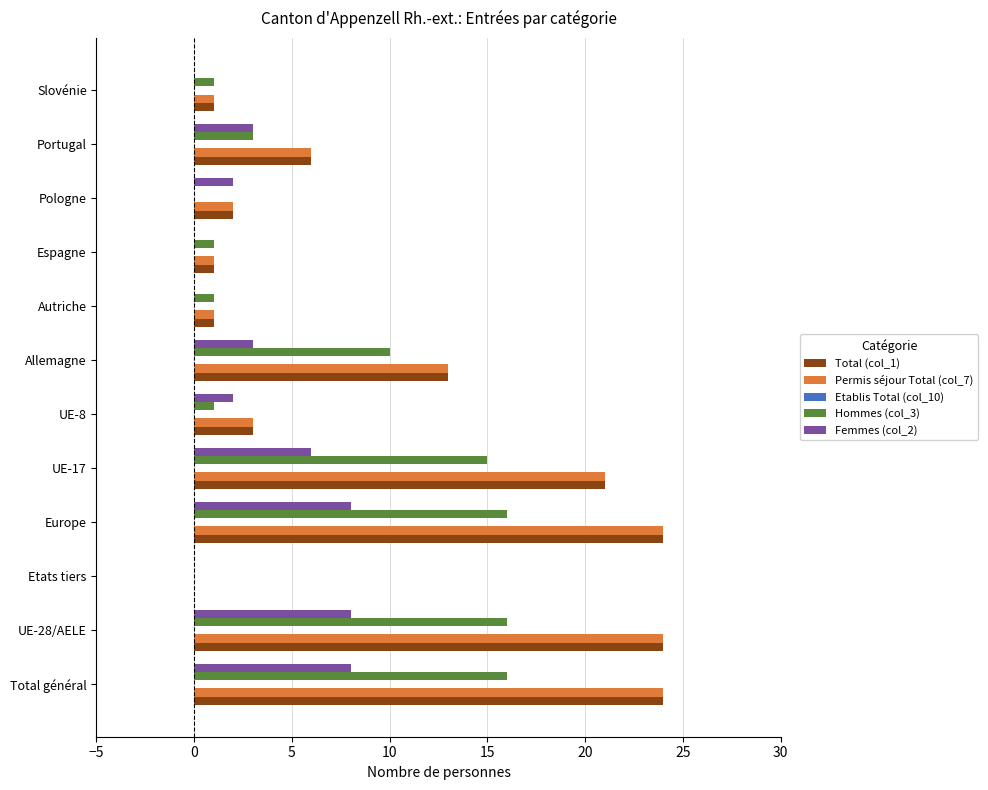

What is the total value across all series at UE-28/AELE?

72